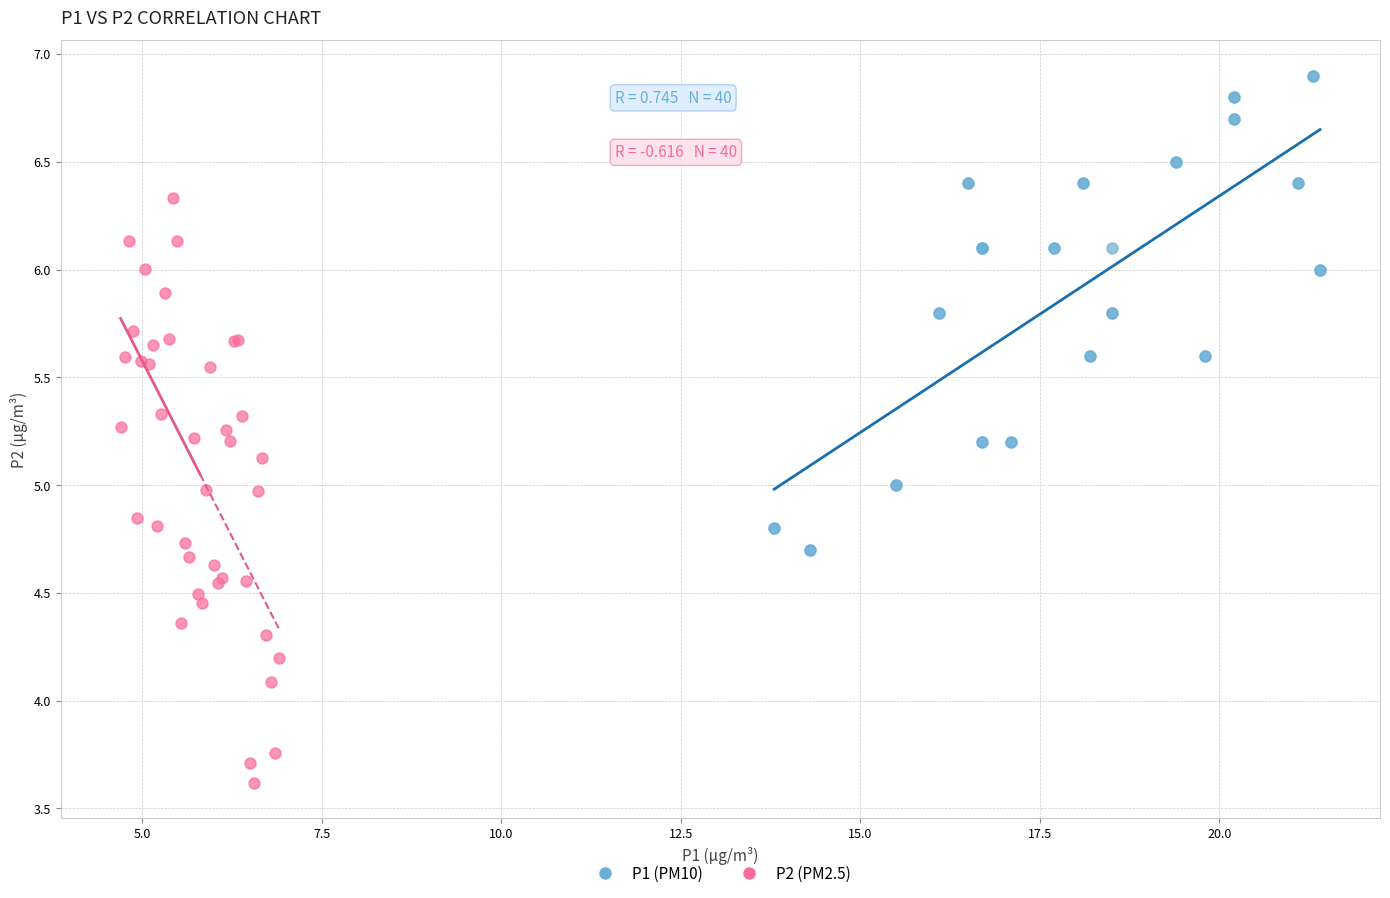

Which series reaches the maximum Y coordinate?

P1 (PM10)